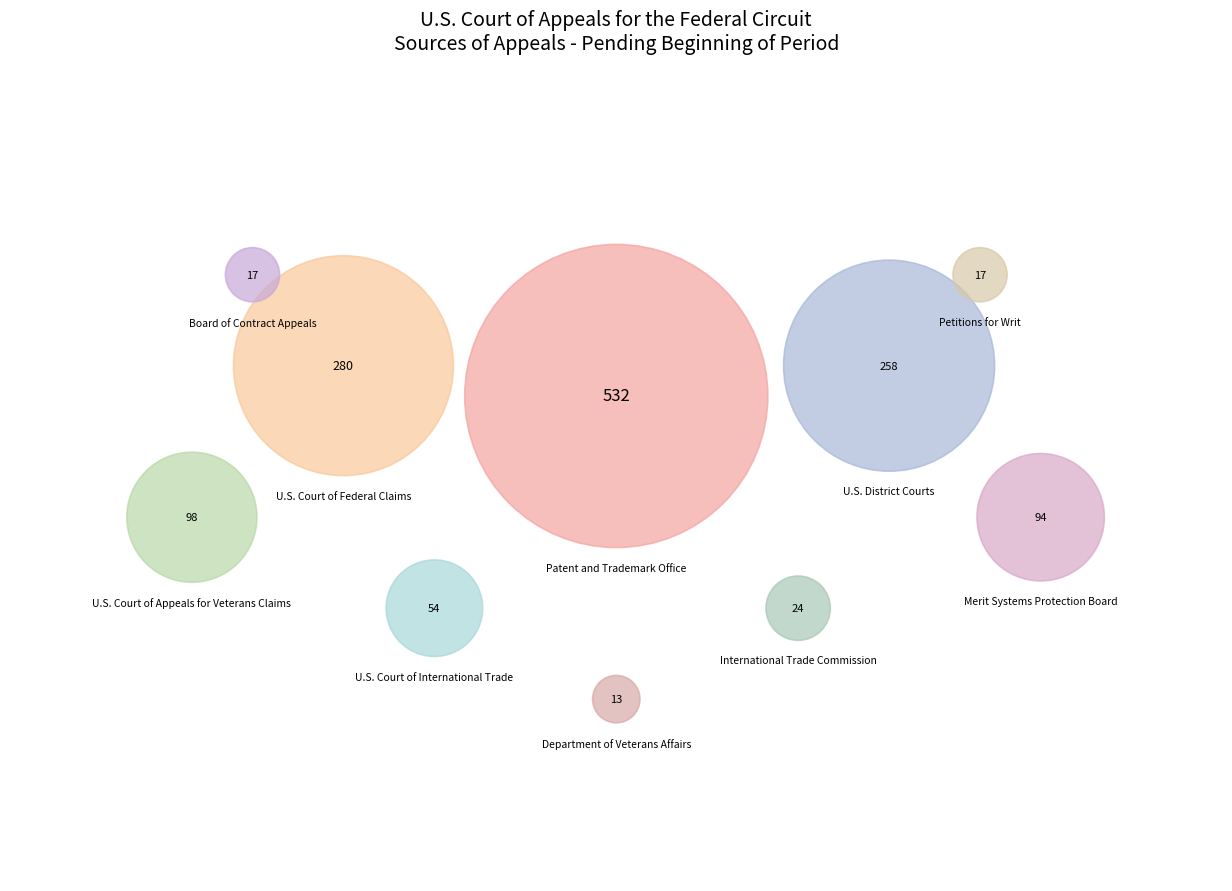

Rank the categories by value from highest to lowest.

Patent and Trademark Office, U.S. Court of Federal Claims, U.S. District Courts, U.S. Court of Appeals for Veterans Claims, Merit Systems Protection Board, U.S. Court of International Trade, International Trade Commission, Petitions for Writ, Board of Contract Appeals, Department of Veterans Affairs